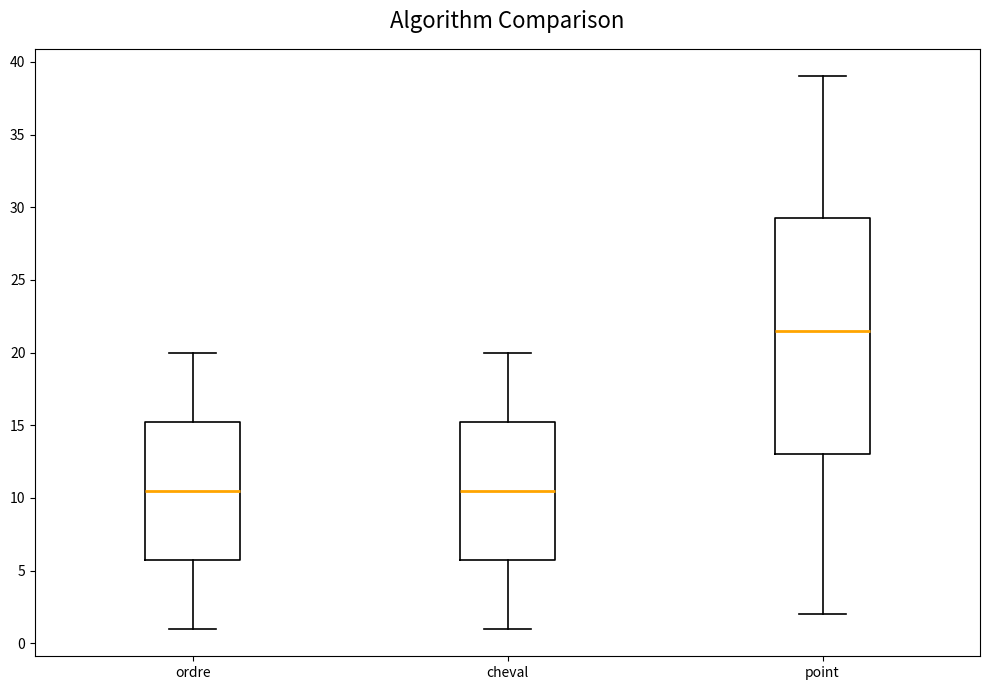

Reading left to right, transcribe this box plot: for each box, give where its median line is, the range the box spans, and where its two whiskers end, as read against the y-axis. The values are not printed on the chart, so give them approximately, as read against the axis.

ordre: median 10.5, box 6.0 to 15.5, whiskers 1.0 to 20.0
cheval: median 10.5, box 6.0 to 15.5, whiskers 1.0 to 20.0
point: median 21.5, box 13.0 to 29.5, whiskers 2.0 to 39.0